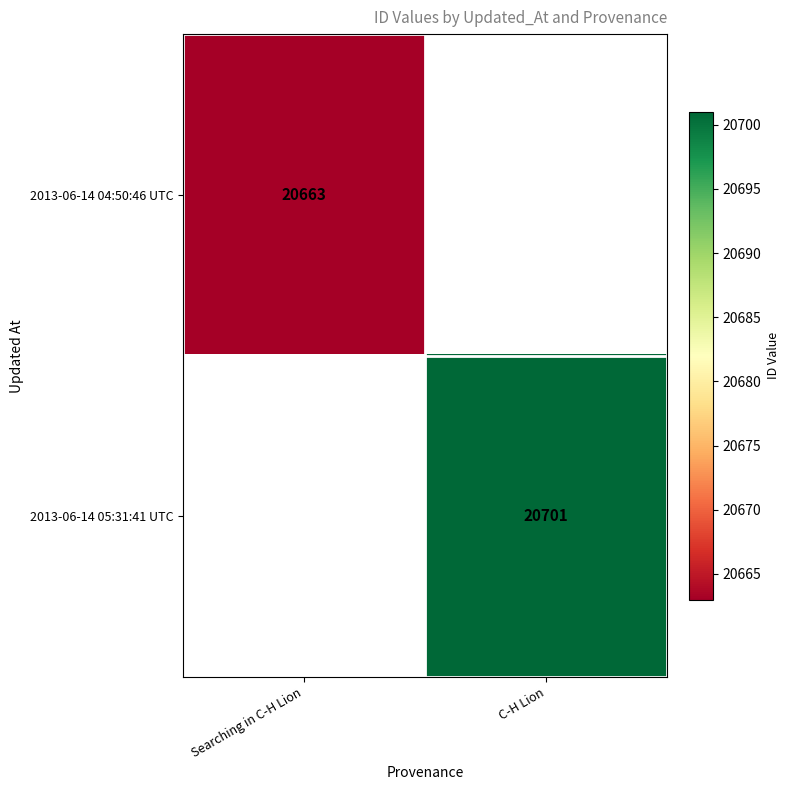

How many data points does each series have?

2